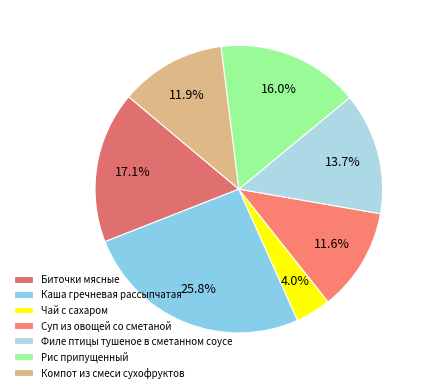

To the nearest percent, what percentage of the pie is Каша гречневая рассыпчатая?

26%